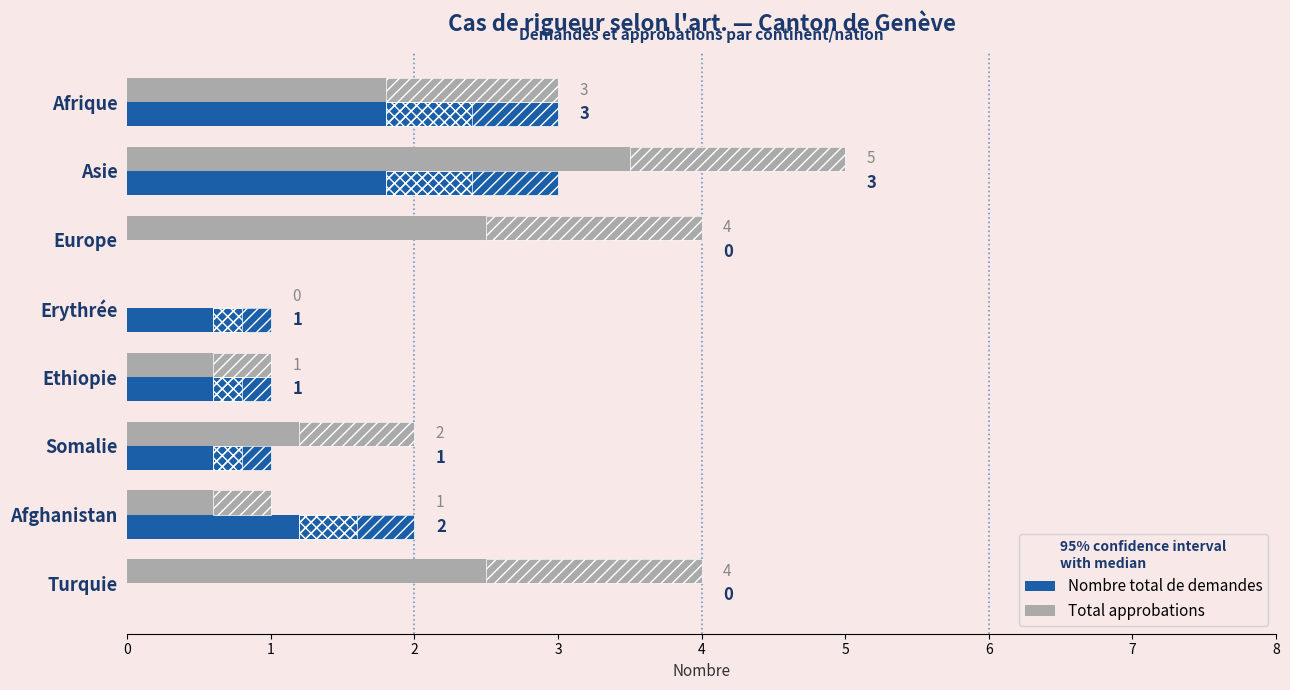

At how many categories does at least one series exceed 4?

1